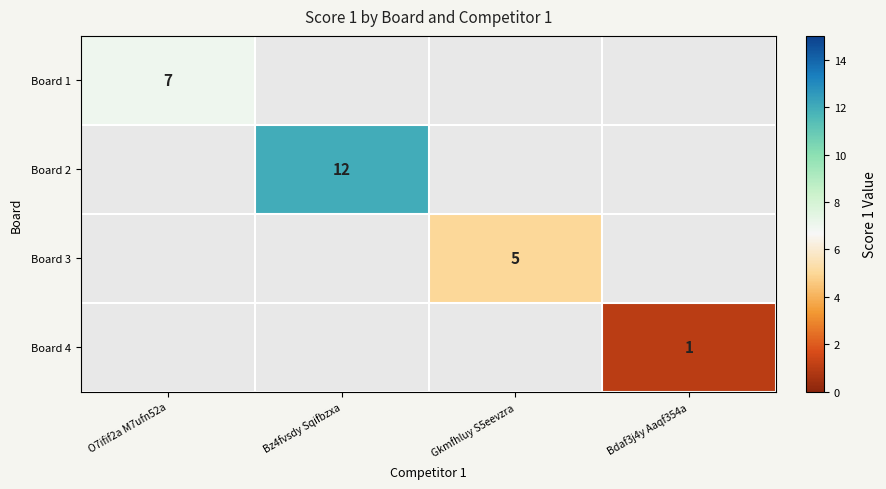

True or false: Board 1 has a value of 7 at O7ifif2a M7ufn52a.

True